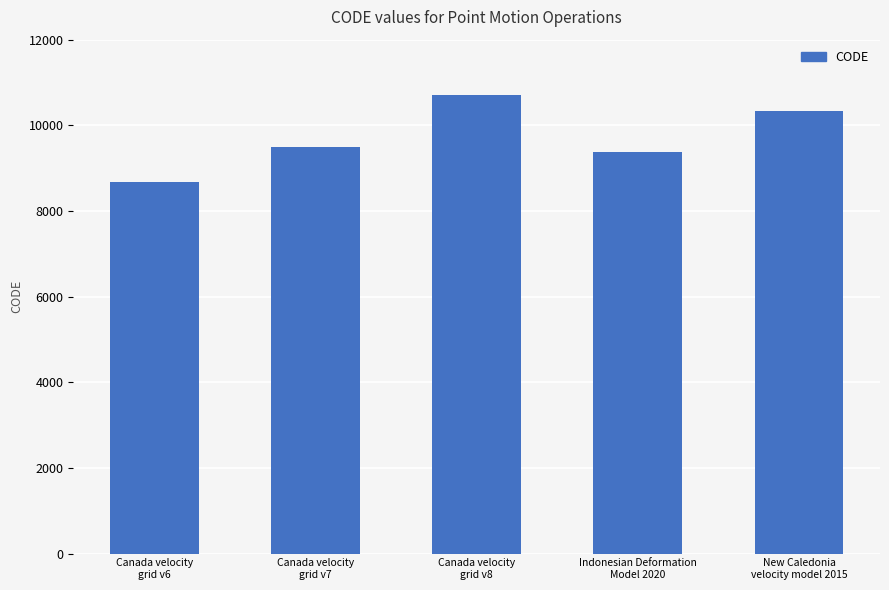

How many series are shown in this chart?

1